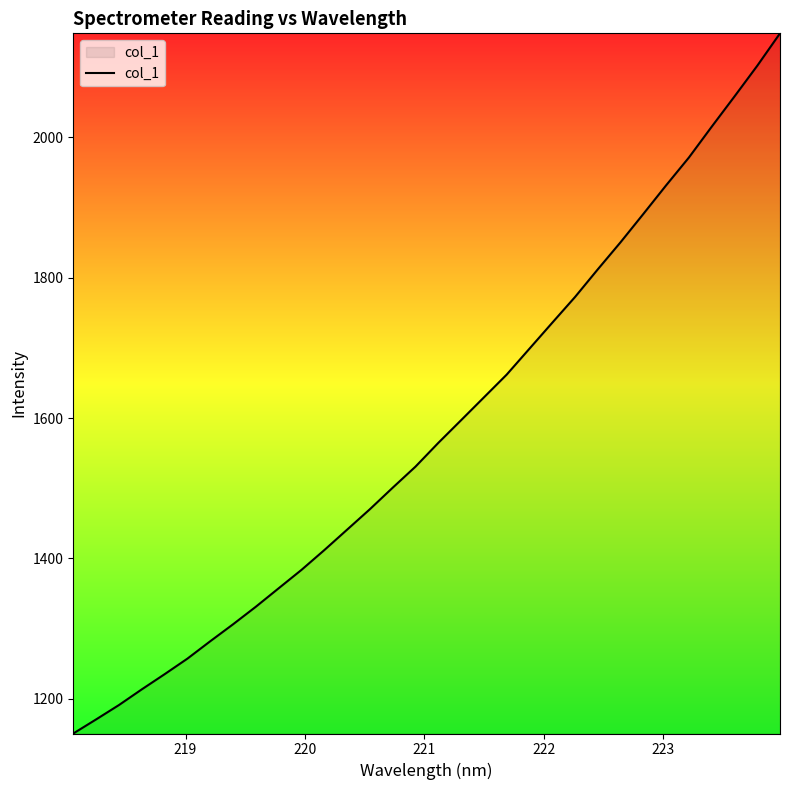

What is the smallest value displayed?

1150.6